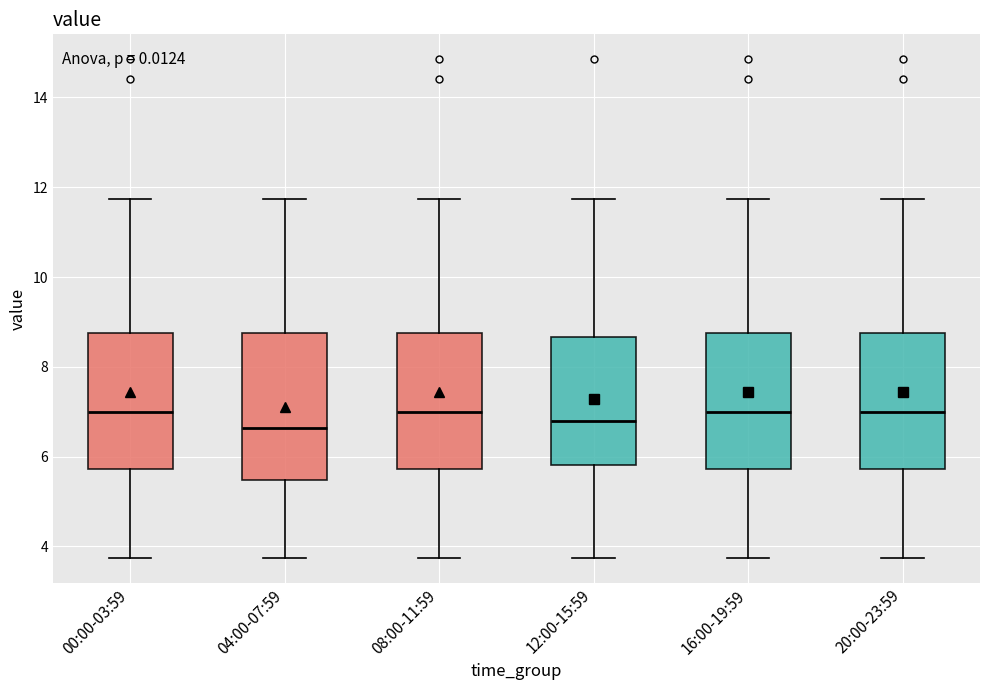

Reading left to right, transcribe this box plot: for each box, give where its median line is, the range the box spans, and where its two whiskers end, as read against the y-axis. The values are not printed on the chart, so give them approximately, as read against the axis.

00:00-03:59: median 7.0, box 5.8 to 8.8, whiskers 3.8 to 11.8
04:00-07:59: median 6.6, box 5.4 to 8.8, whiskers 3.8 to 11.8
08:00-11:59: median 7.0, box 5.8 to 8.8, whiskers 3.8 to 11.8
12:00-15:59: median 6.8, box 5.8 to 8.6, whiskers 3.8 to 11.8
16:00-19:59: median 7.0, box 5.8 to 8.8, whiskers 3.8 to 11.8
20:00-23:59: median 7.0, box 5.8 to 8.8, whiskers 3.8 to 11.8